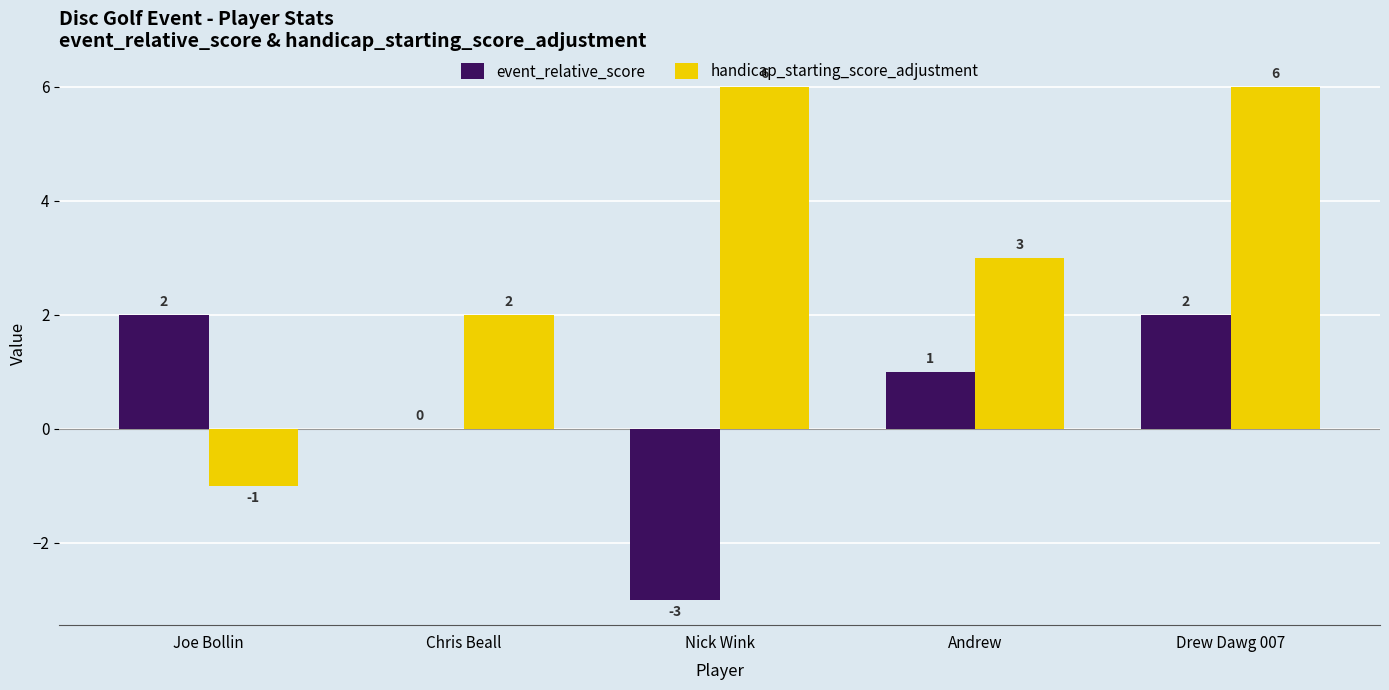

Are the bars grouped side by side (vs. stacked)?

Yes